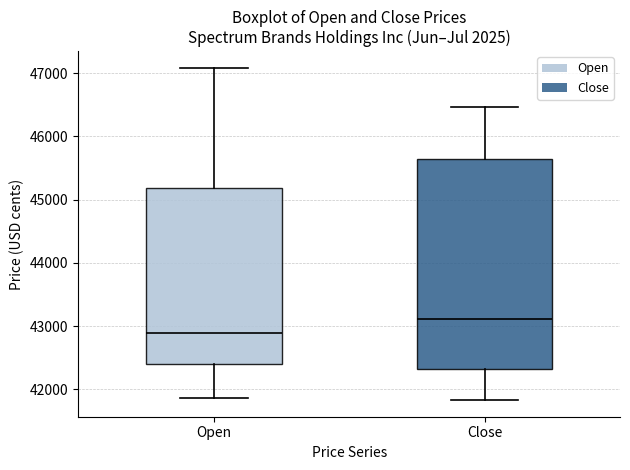

Which box's median line is the highest?

Close